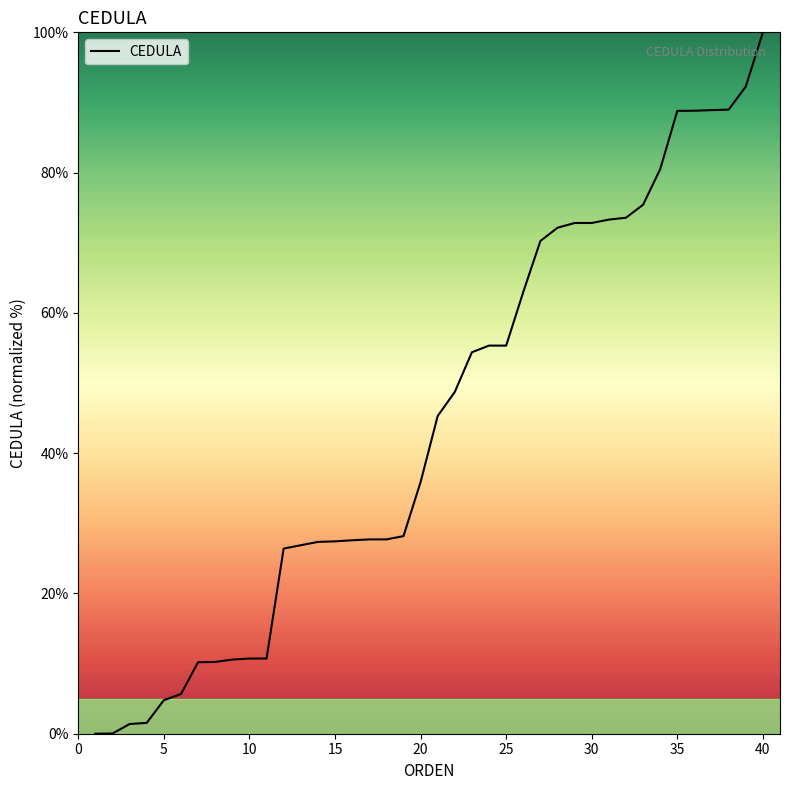

What is the maximum value shown in the chart?

100.0